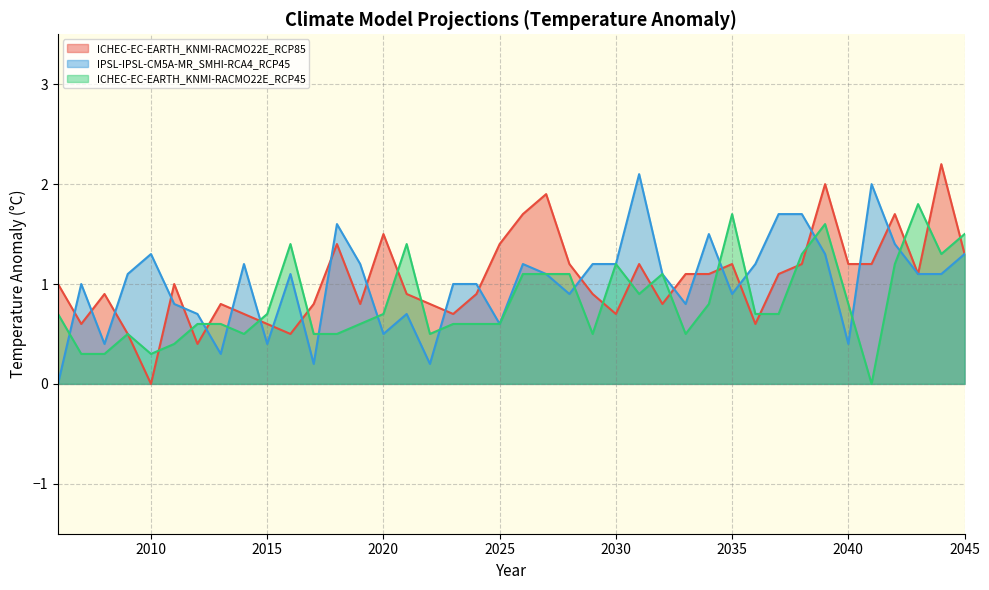

Rank the categories by IPSL-IPSL-CM5A-MR_SMHI-RCA4_RCP45 value from lowest to highest.

2006, 2017, 2022, 2013, 2008, 2015, 2040, 2020, 2025, 2012, 2021, 2011, 2033, 2028, 2035, 2007, 2023, 2024, 2009, 2016, 2027, 2032, 2043, 2044, 2014, 2019, 2026, 2029, 2030, 2036, 2010, 2039, 2045, 2042, 2034, 2018, 2037, 2038, 2041, 2031